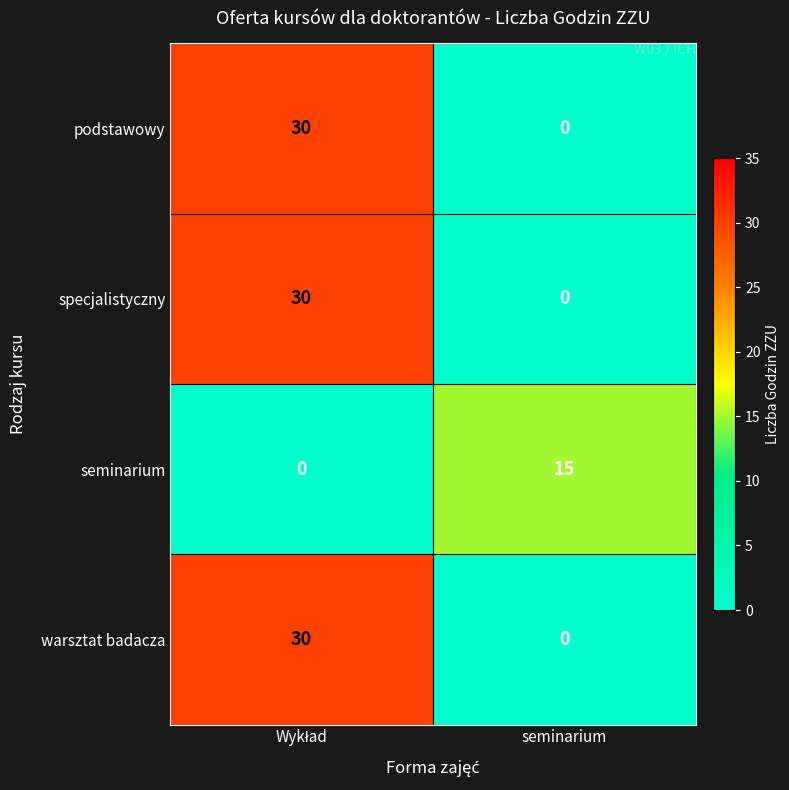

What is the average value of the specjalistyczny series?

15